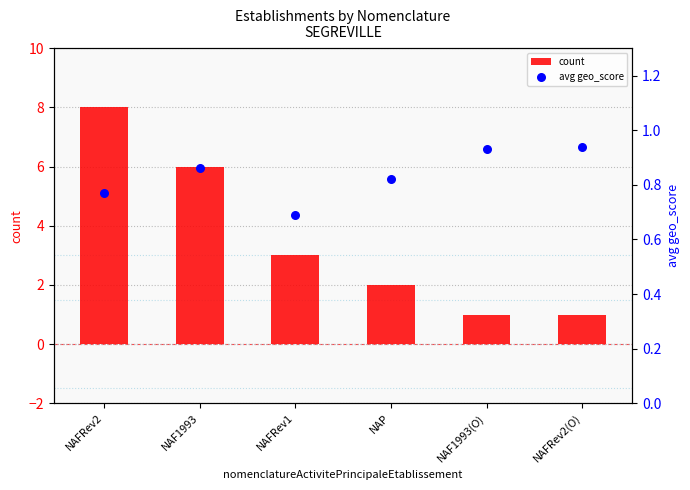

Which series has the largest total across all categories?

count